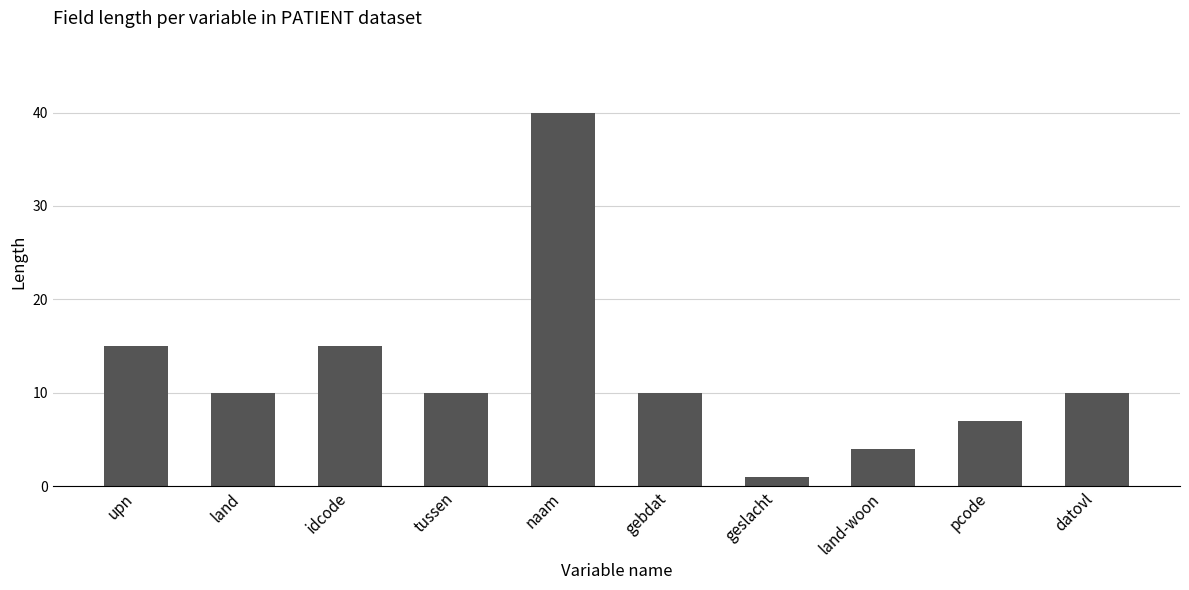

The chart shows a value of 27 at idcode. True or false?

False